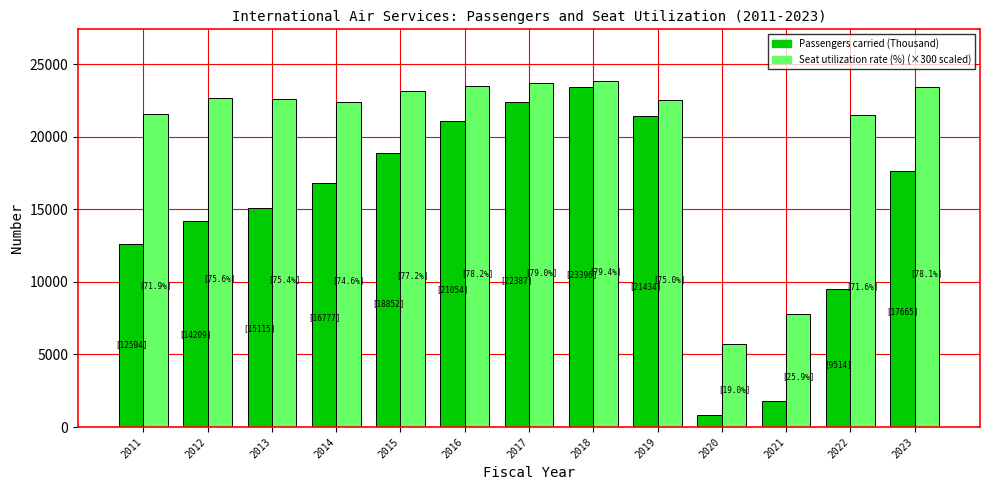

What is the greatest value displayed?

23820